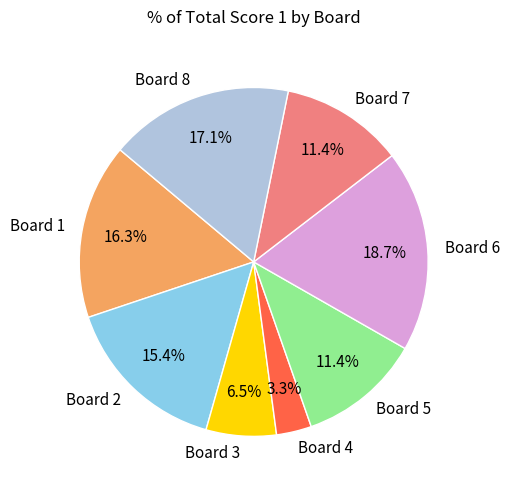

Which has a higher value, Board 8 or Board 2?

Board 8